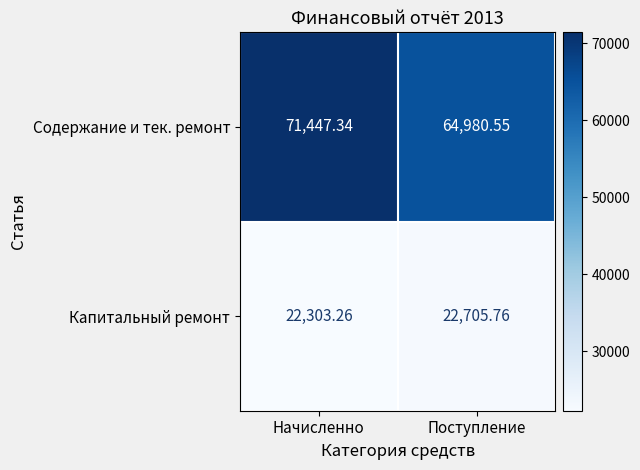

What is the maximum value shown in the chart?

71447.3